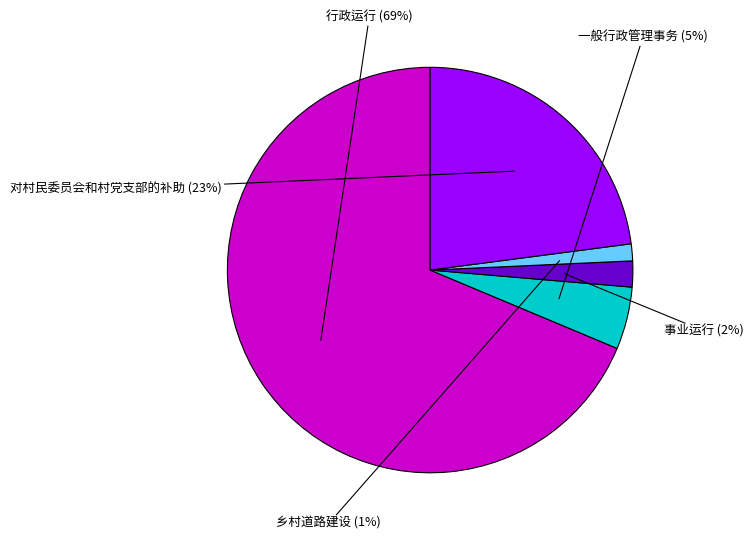

To the nearest percent, what is the average slice percentage?

20%